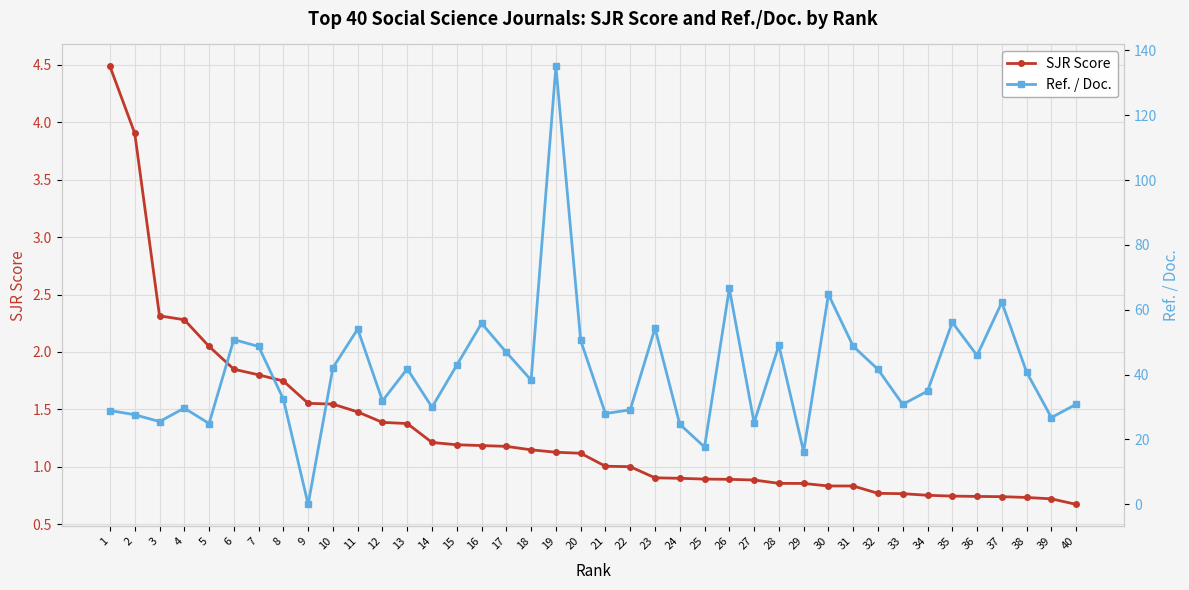

List the labels in order of Ref. / Doc. value, smallest first.

9, 29, 25, 24, 5, 27, 3, 39, 2, 21, 1, 22, 4, 14, 33, 40, 12, 8, 34, 18, 38, 32, 13, 10, 15, 36, 17, 7, 31, 28, 20, 6, 11, 23, 16, 35, 37, 30, 26, 19